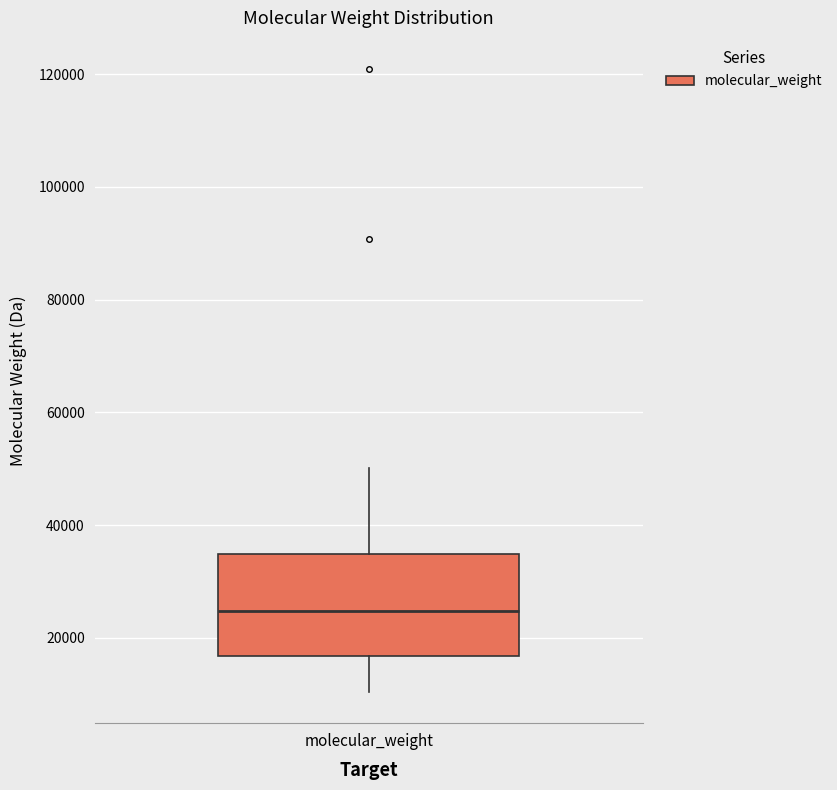

Transcribe this box plot: give where the median line is, the range the box spans, and where the two whiskers end, as read against the y-axis. The values are not printed on the chart, so give them approximately, as read against the axis.

median 24000, box 16000 to 34000, whiskers 10000 to 50000